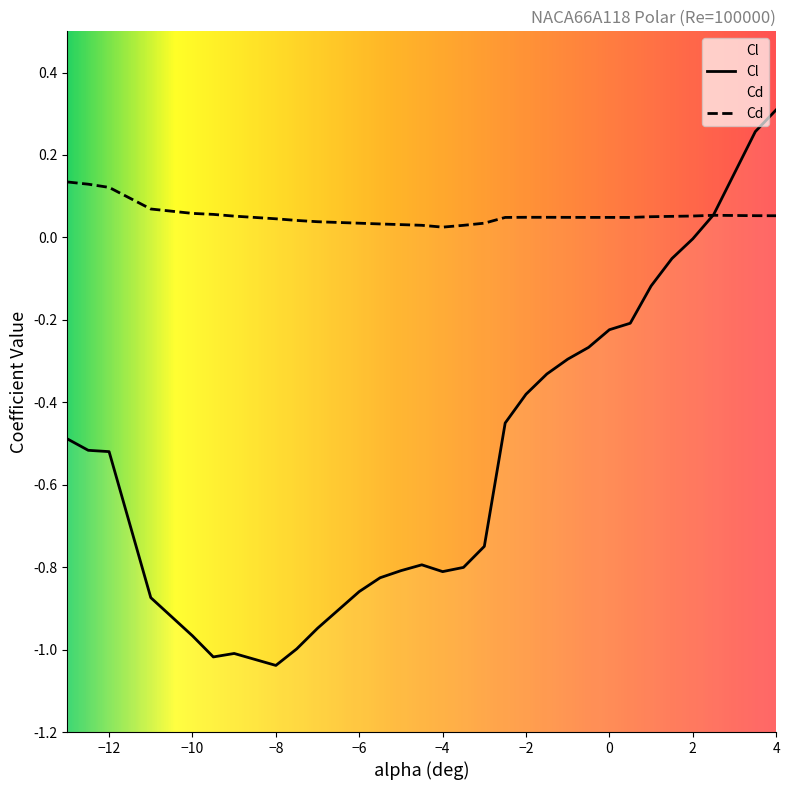

Does the chart display data point markers on the line(s)?

No